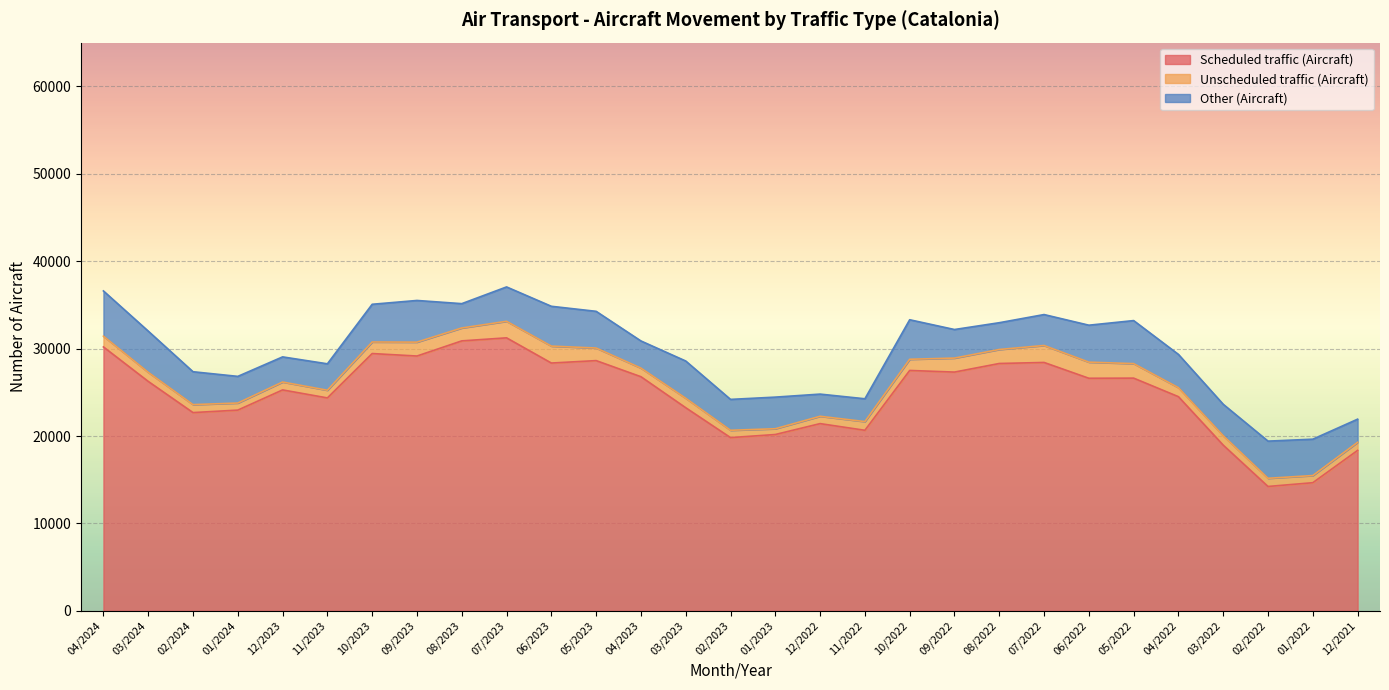

True or false: Other (Aircraft) and Unscheduled traffic (Aircraft) cross at least once.

False